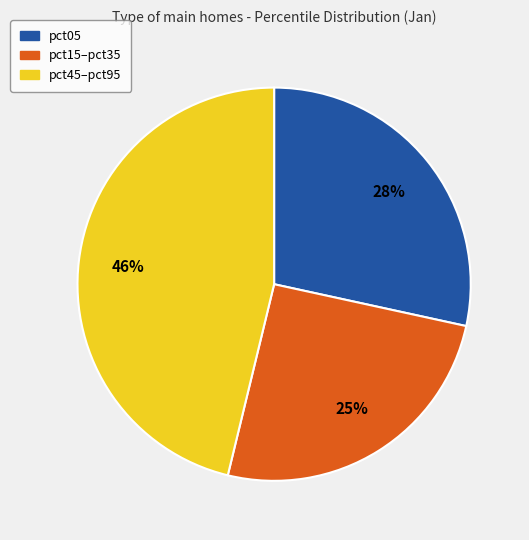

Is there any slice that represents more than half of the pie?

No